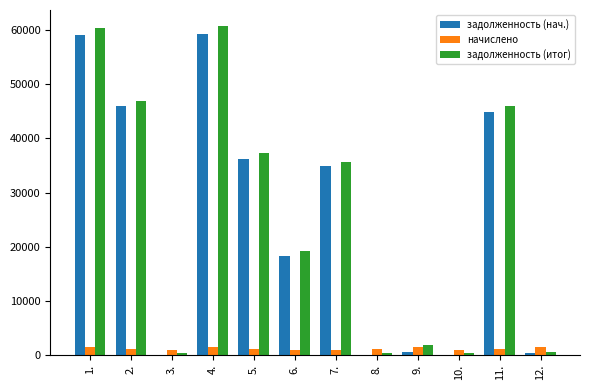

What is the maximum value shown in the chart?

60703.3